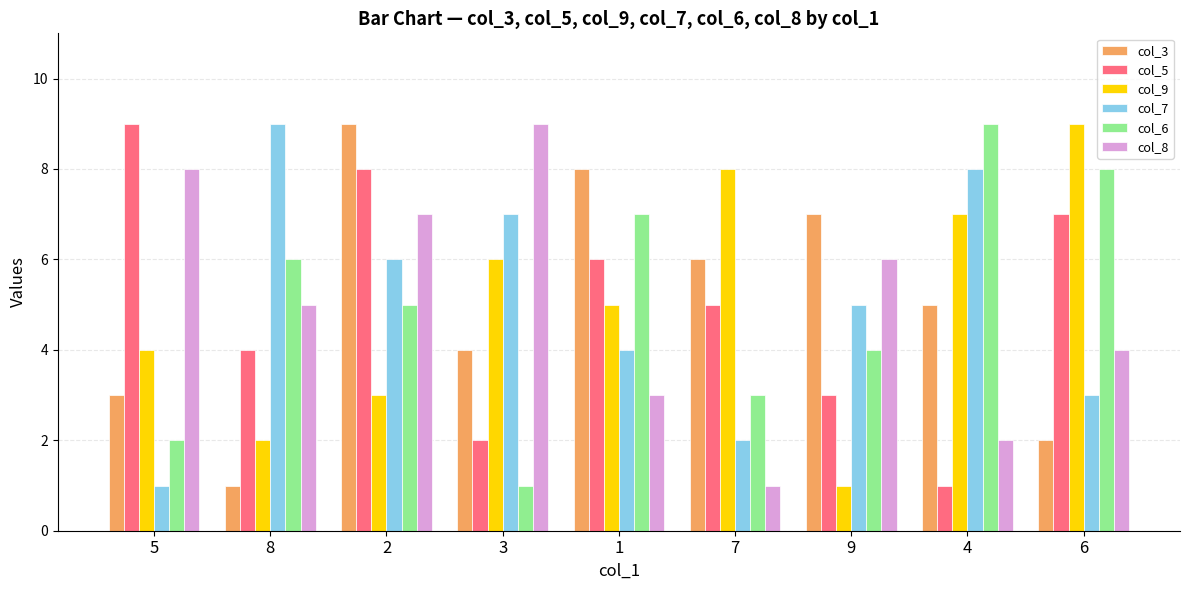

At which label is col_8 closest to 5?

8